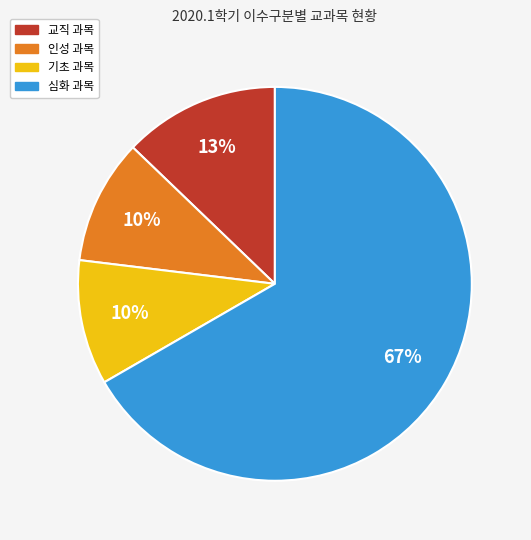

Combined, do 심화 and 기초 account for over 50%?

Yes